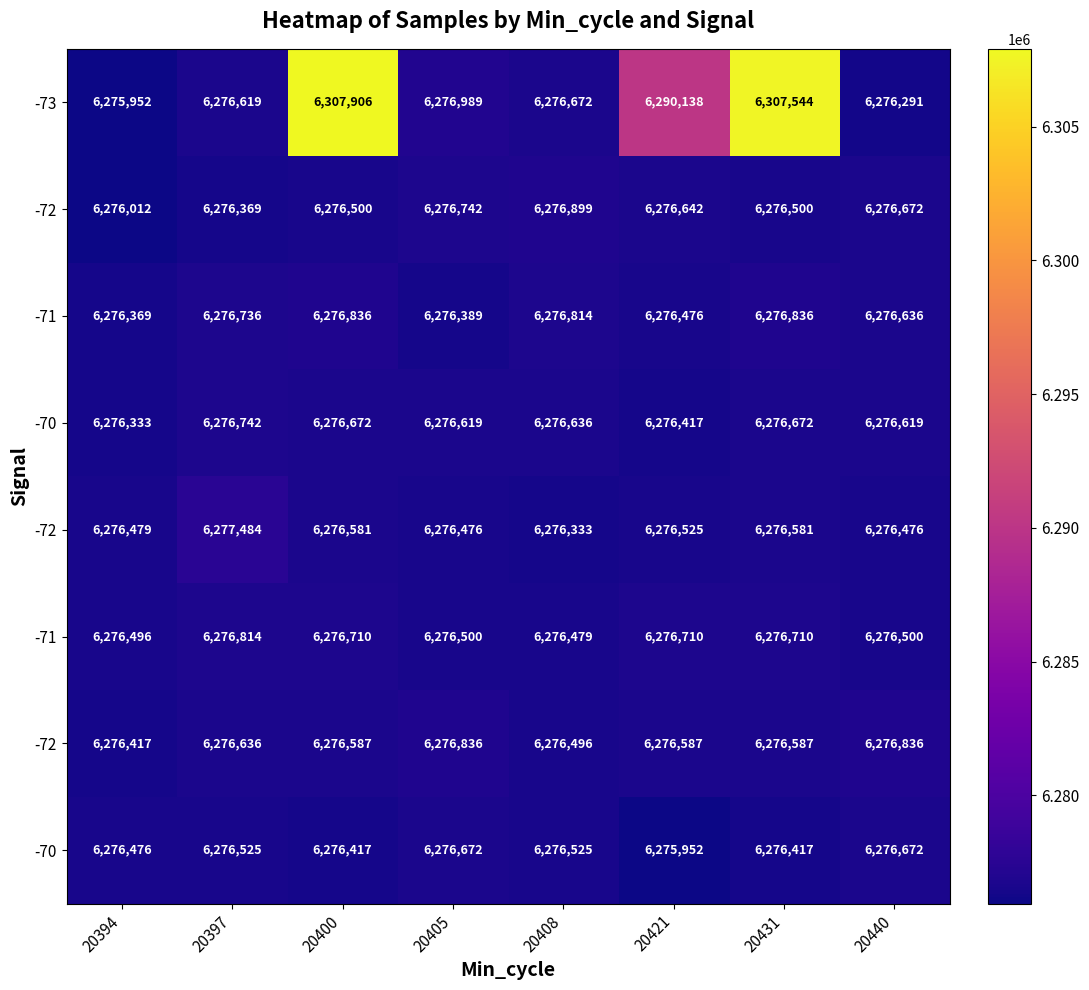

Count the number of data series in this chart.

8